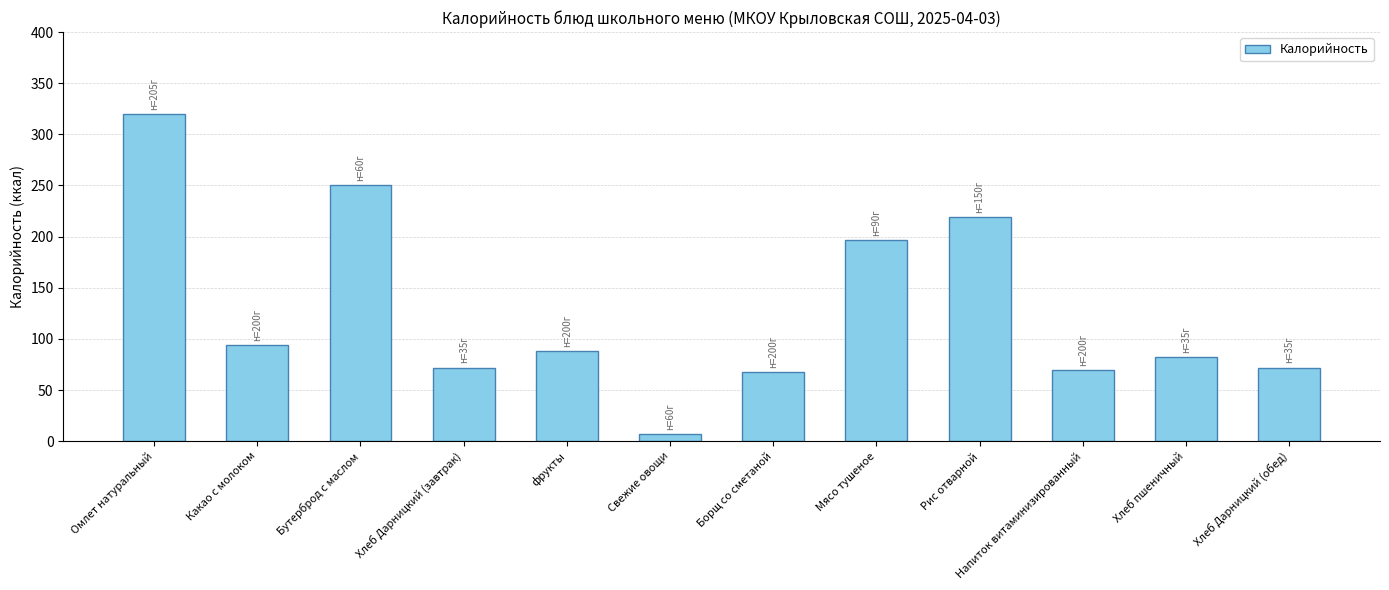

At which category does the chart reach its peak across all series?

Омлет натуральный